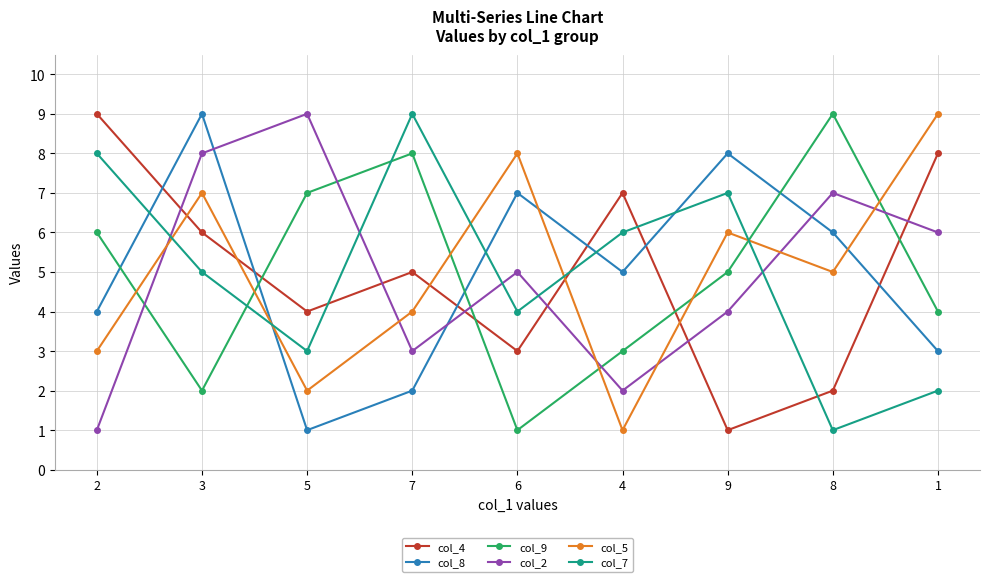

Which series ends up on top after the final intersection of col_4 and col_9?

col_4